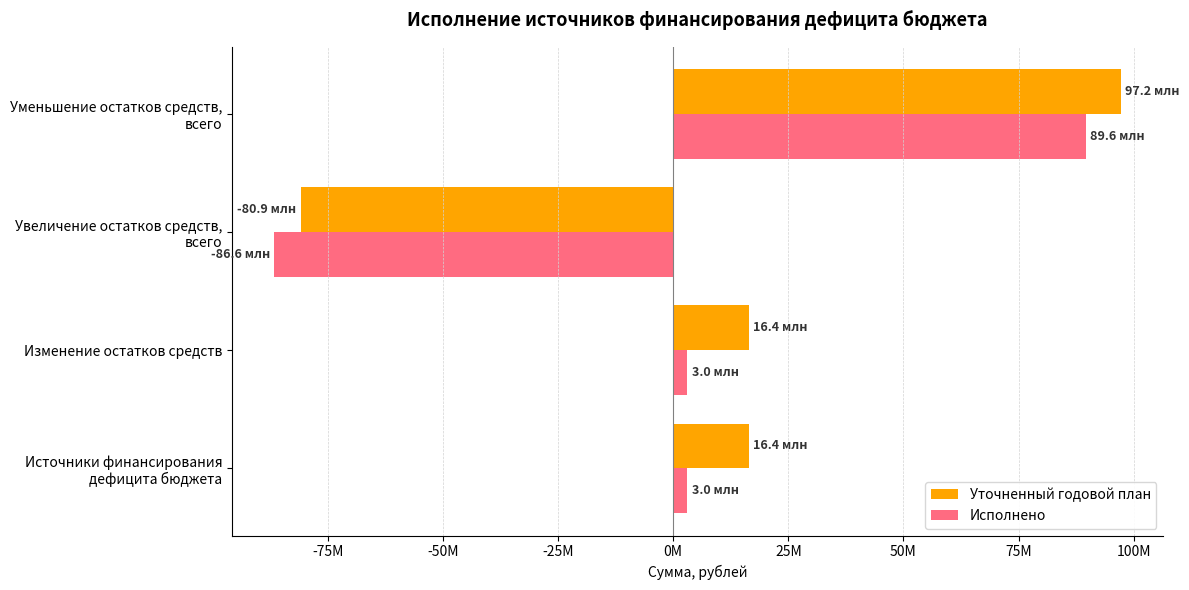

Reading left to right, transcribe all the data shown in this chart.

Уточненный годовой план: 16360015.2	16360015.2	-80864867.2	97224882.4
Исполнено: 3045795.2	3045795.2	-86587629.9	89633425.1